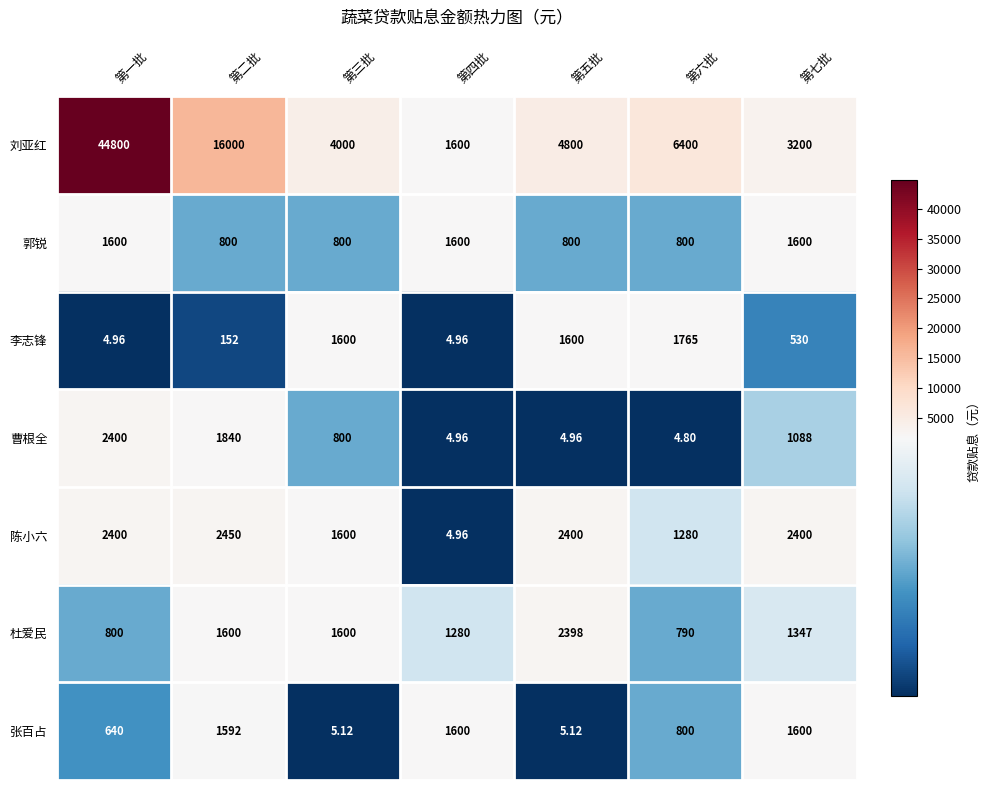

Which category has the highest value across all series?

第一批